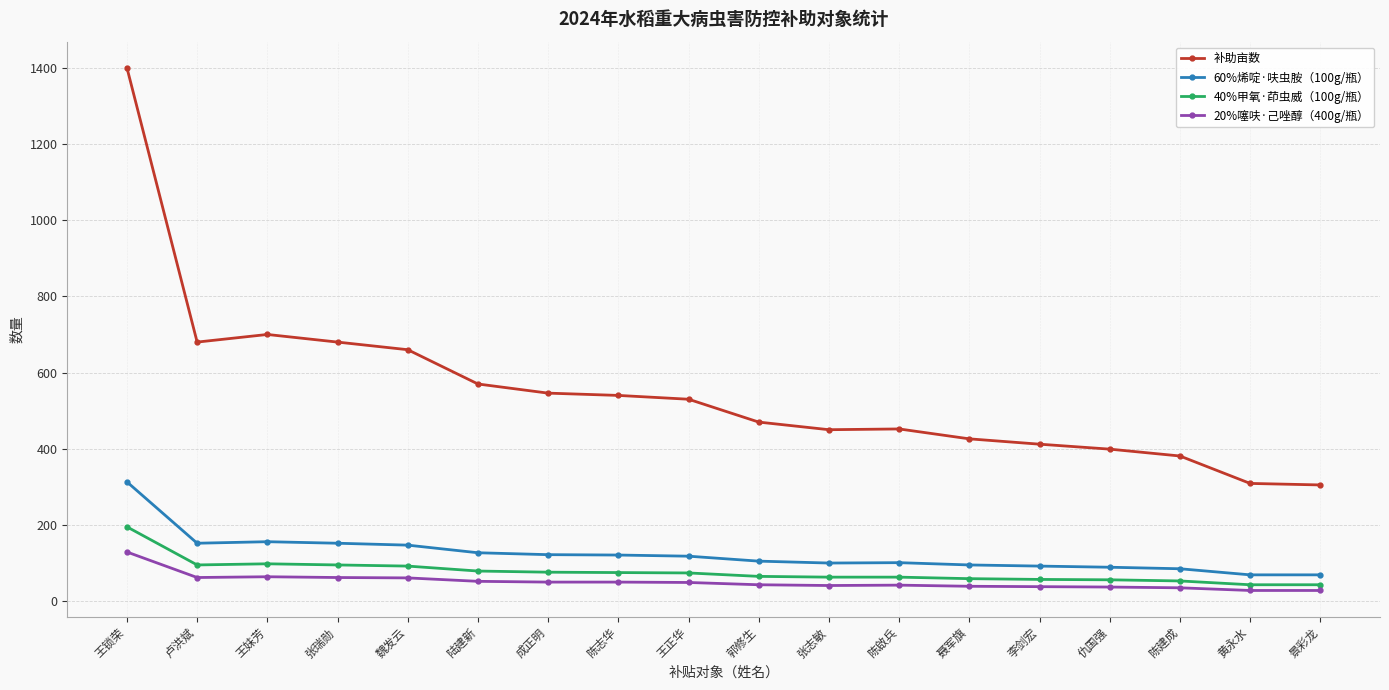

Which series has the largest range (max minus min)?

补助亩数